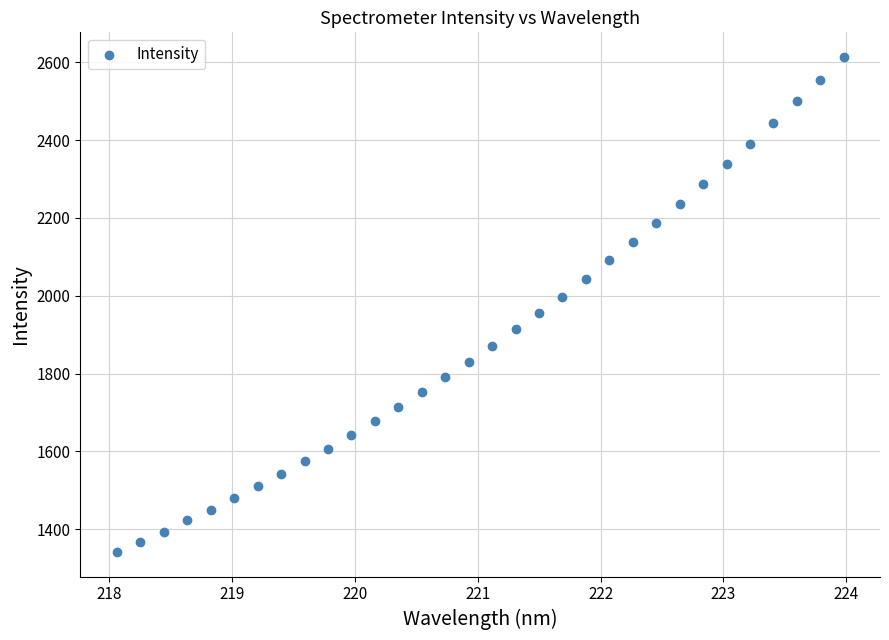

What is the range of Y values (max minus min)?

1271.4